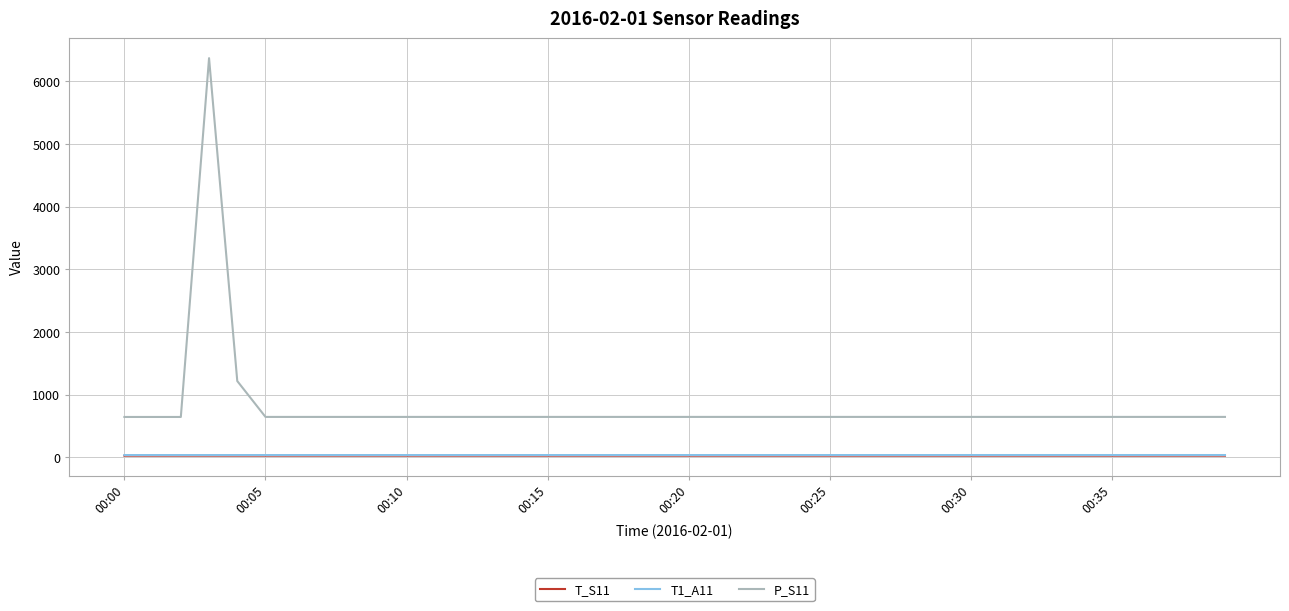

True or false: T_S11 and P_S11 cross at least once.

False